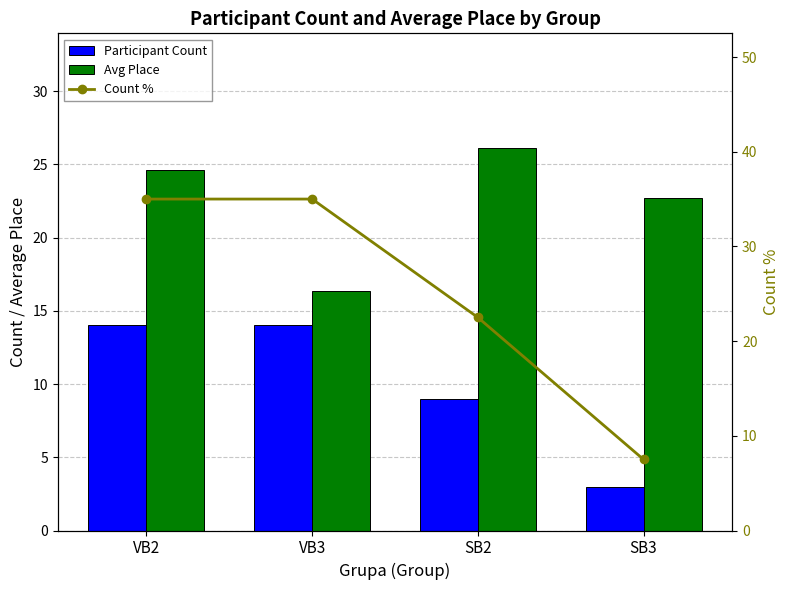

What are all the series names shown in the legend?

Participant Count, Avg Place, Count %